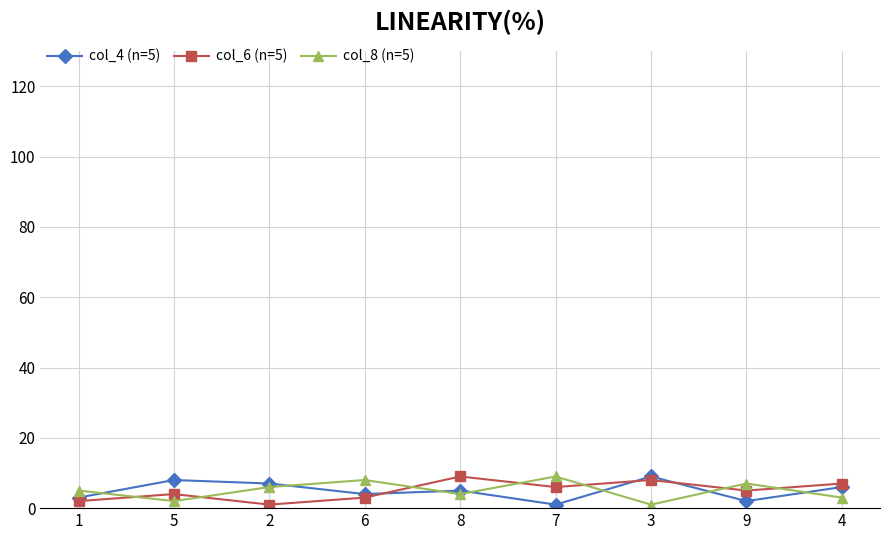

Is it true that col_6 (n=5) equals 8 at 3?

True